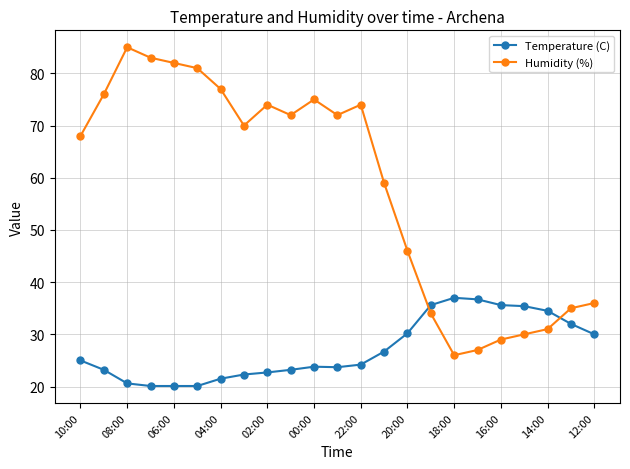

What is the smallest value displayed?

20.1